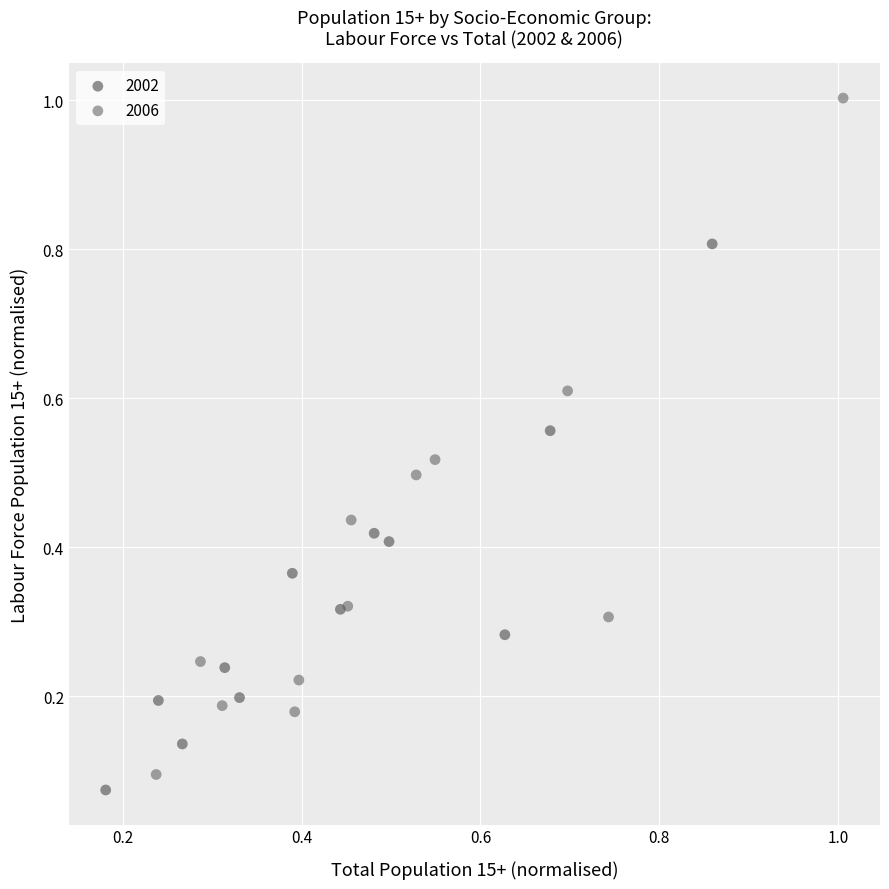

Which series has the widest spread of Y values?

2006